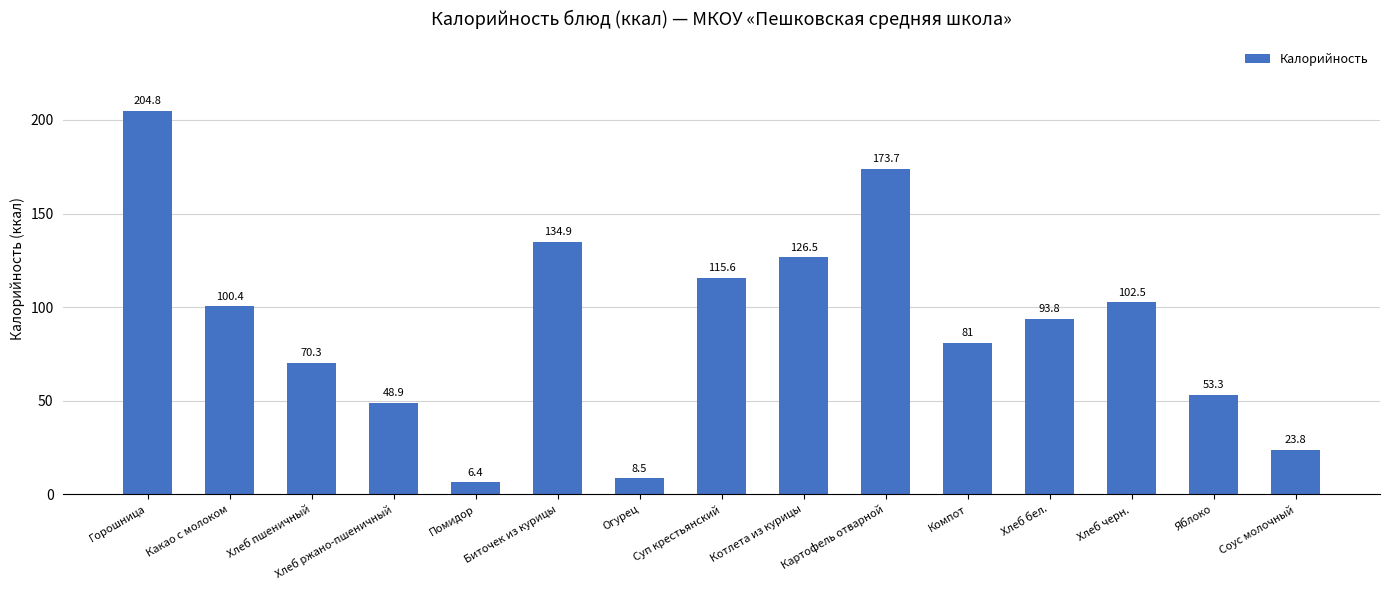

What is the label of the 9th bar from the right?

Огурец